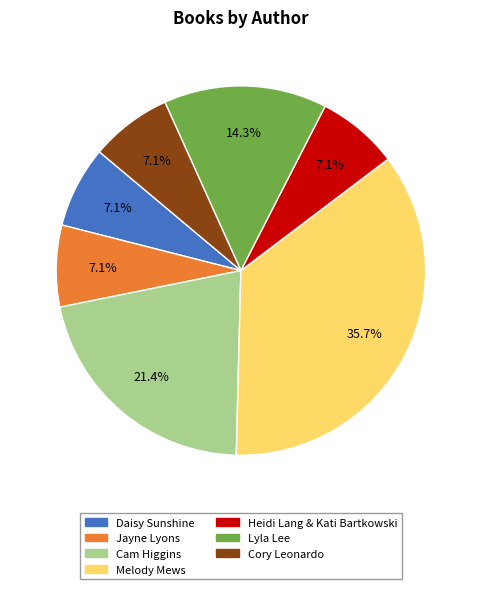

The Heidi Lang & Kati Bartkowski slice represents 22% of the pie. True or false?

False